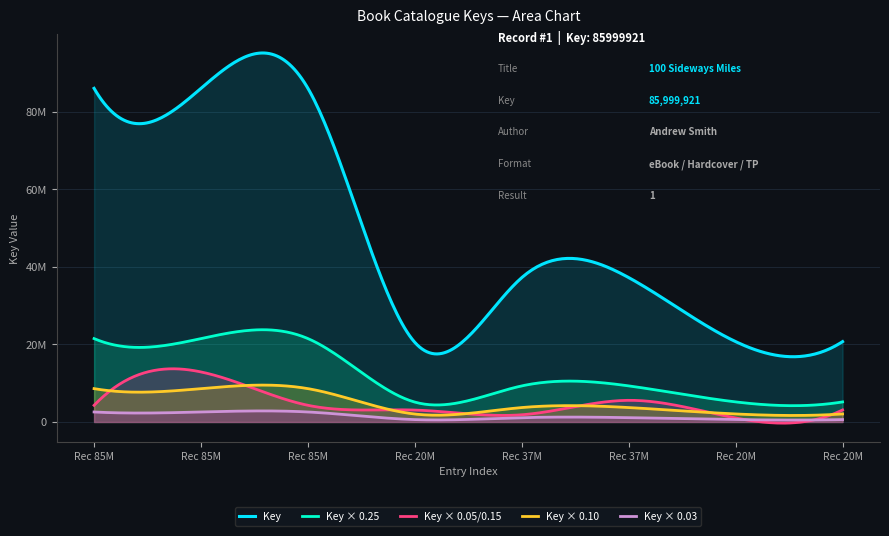

What value does the data have at 5, to the nearest 10?

37218290